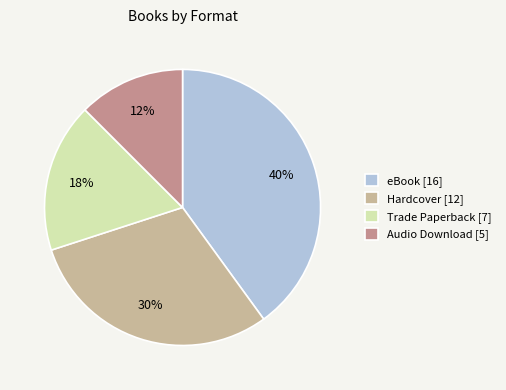

Which has a higher value, Trade Paperback [7] or Hardcover [12]?

Hardcover [12]